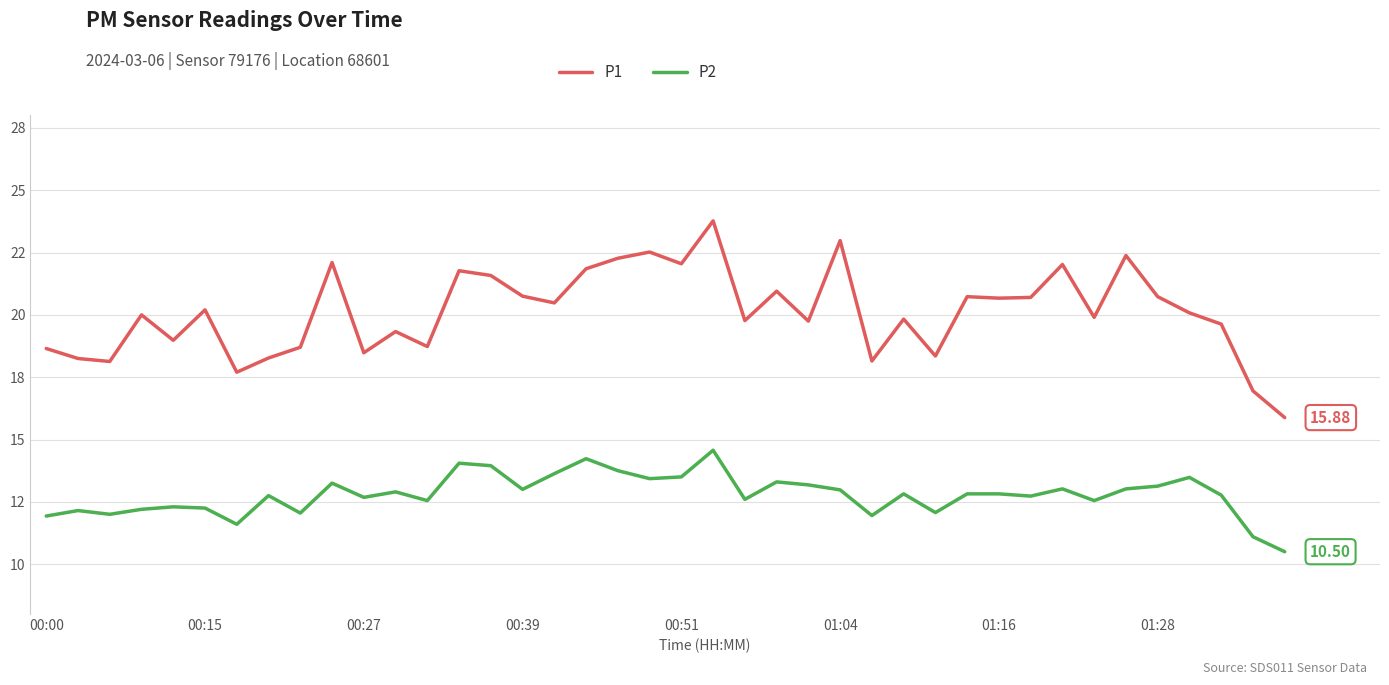

Is this an area chart (filled region under the line)?

No